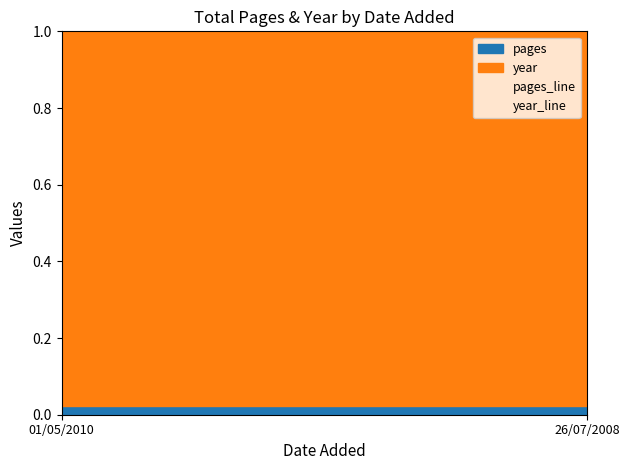

The pages_line series shows 0.0 at 26/07/2008. True or false?

True